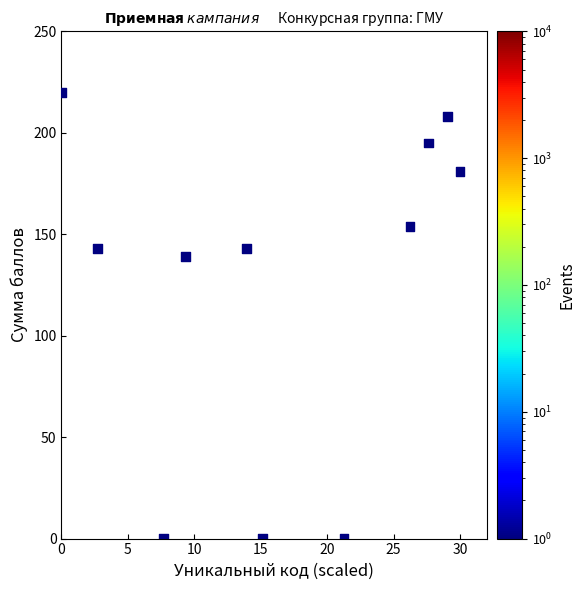

What Y value in the scatter plot is closest to 110?

139